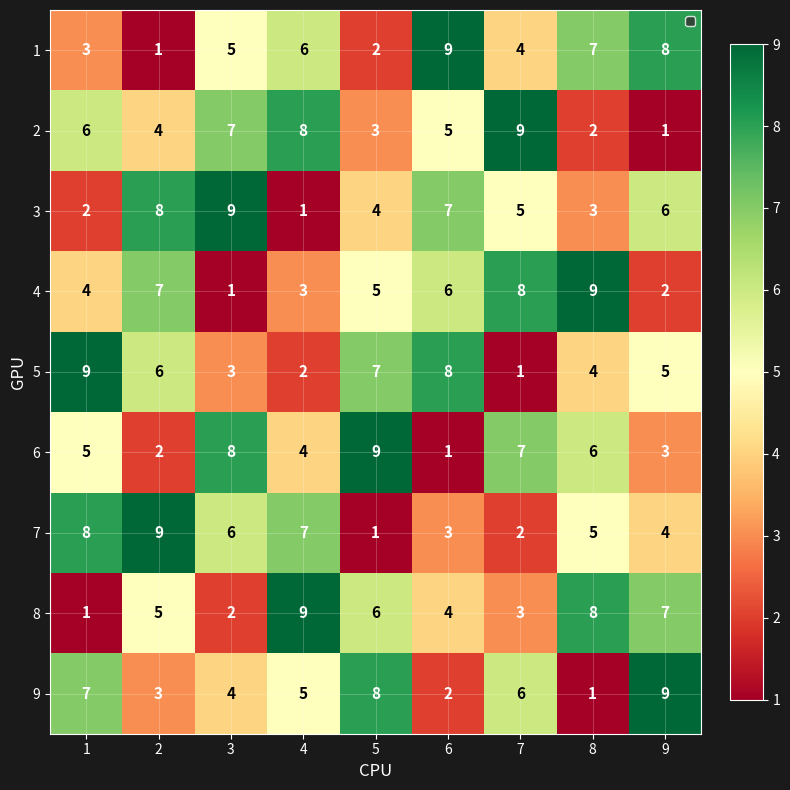

The 6 series shows 8 at 3. True or false?

True